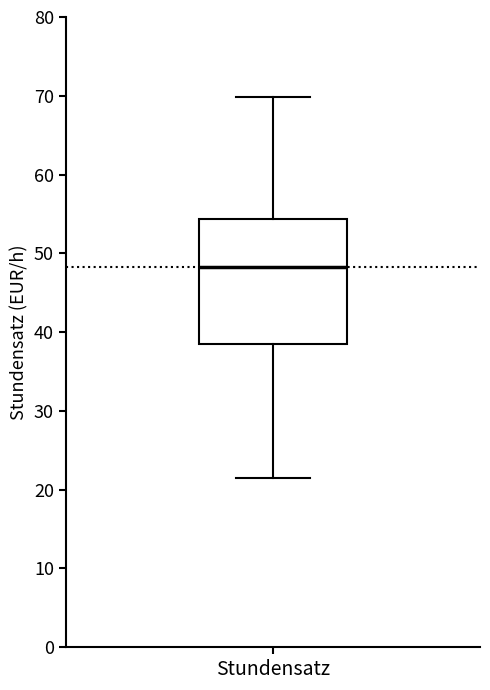

Read this box plot against the y-axis: the position of the median line, the range covered by the box, and the ends of both whiskers. The values are not printed on the chart, so give them approximately, as read against the axis.

median 48, box 38 to 54, whiskers 21 to 70